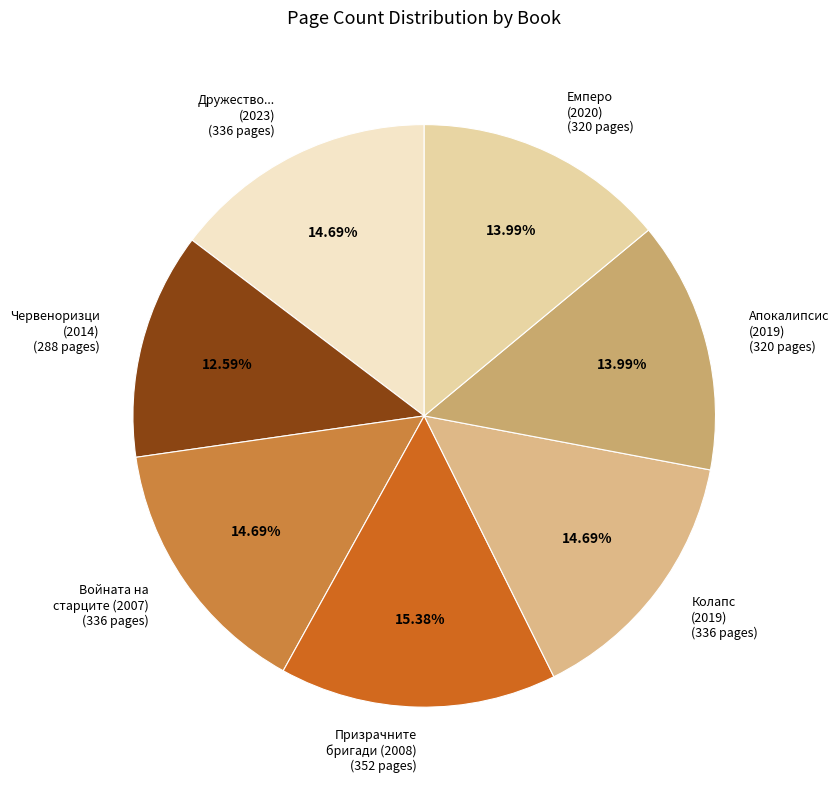

Is there a majority slice in this chart?

No